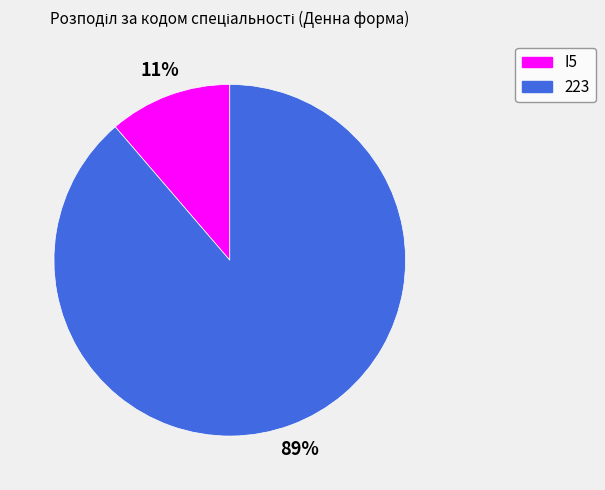

Between 223 and I5, which is larger?

223